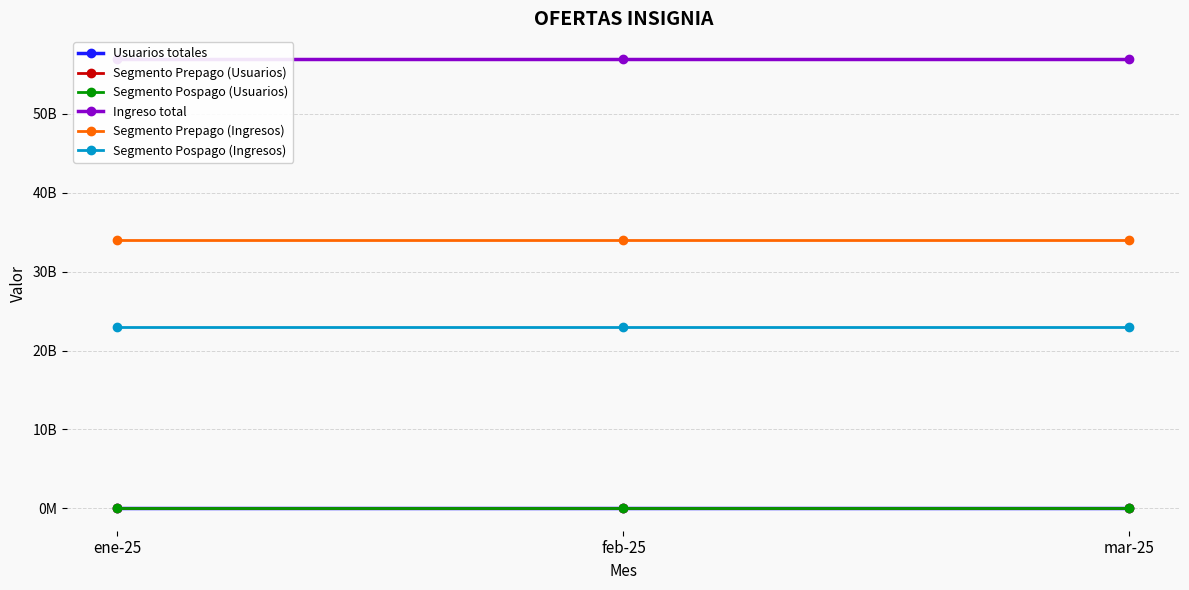

Reading left to right, extract all data points from this chart.

Usuarios totales: 80000000	80000000	80000000
Segmento Prepago (Usuarios): 66000000	66000000	66000000
Segmento Pospago (Usuarios): 10000000	10000000	10000000
Ingreso total: 57000000000	57000000000	57000000000
Segmento Prepago (Ingresos): 34000000000	34000000000	34000000000
Segmento Pospago (Ingresos): 23000000000	23000000000	23000000000